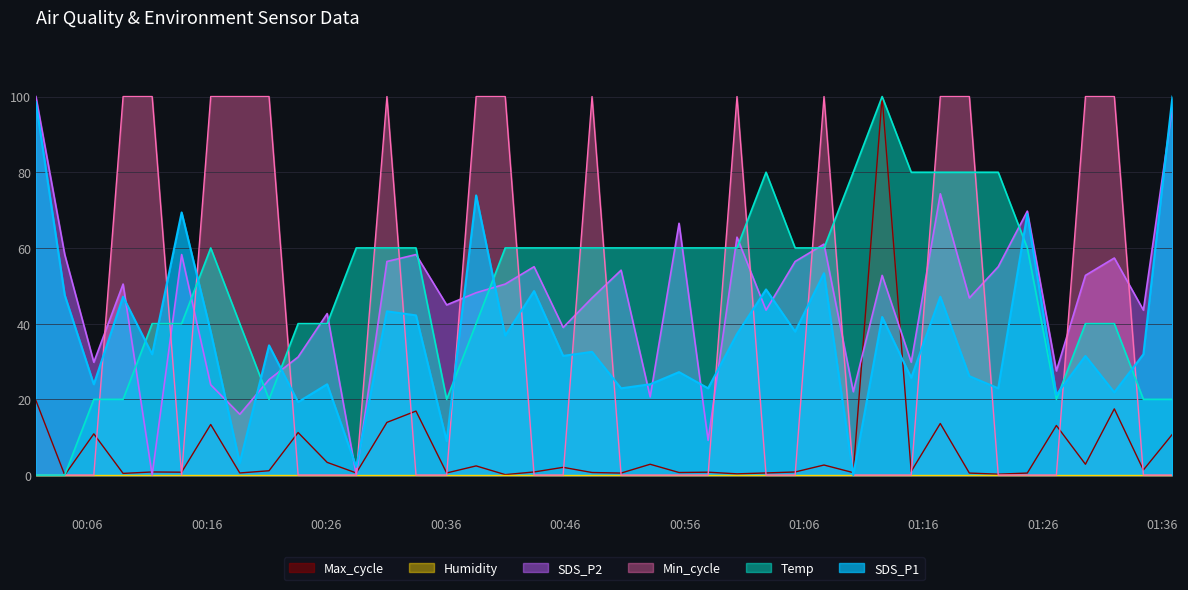

At how many categories does at least one series exceed 17?

40